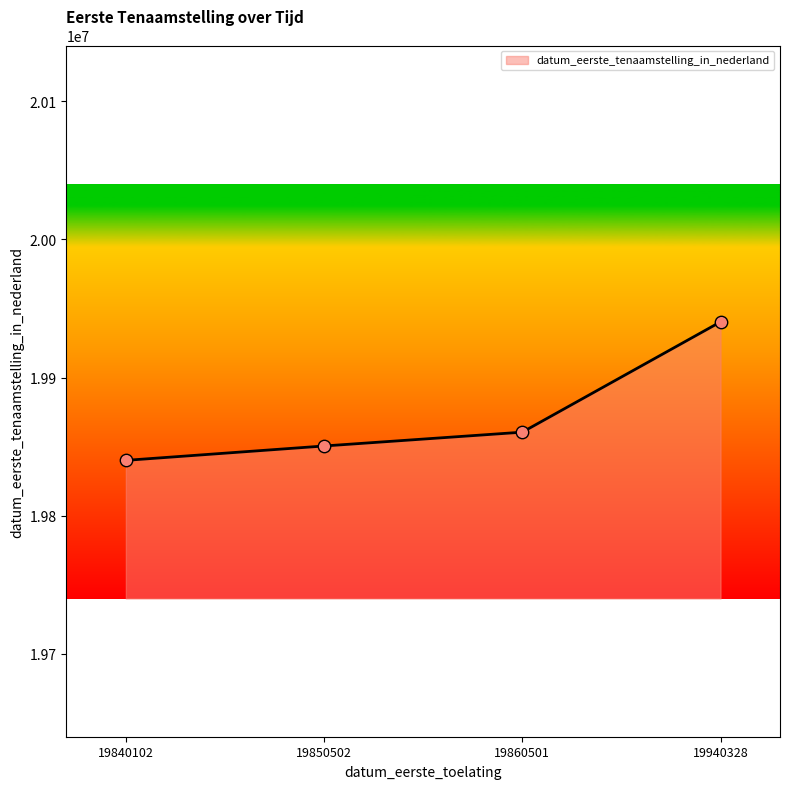

Between 19840102 and 19860501, which is larger?

19860501